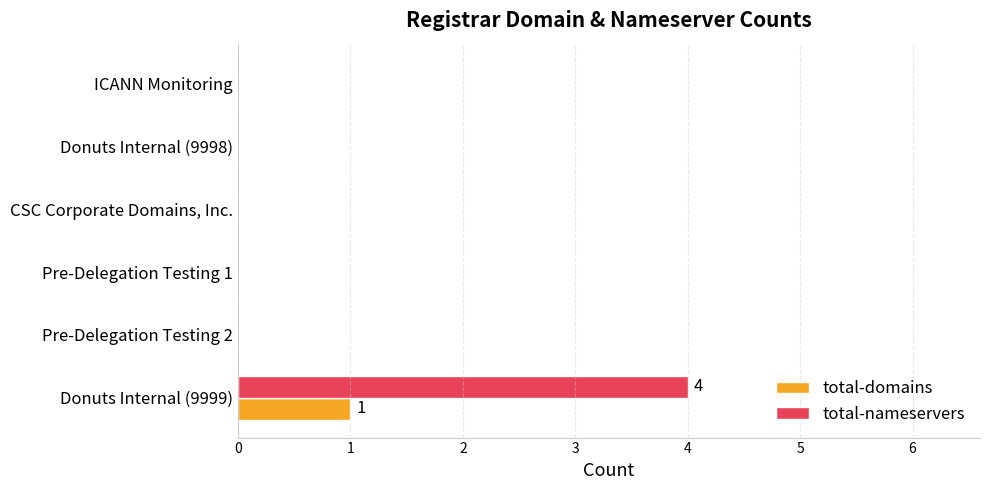

The value of total-nameservers at Donuts Internal (9999) is 4. True or false?

True